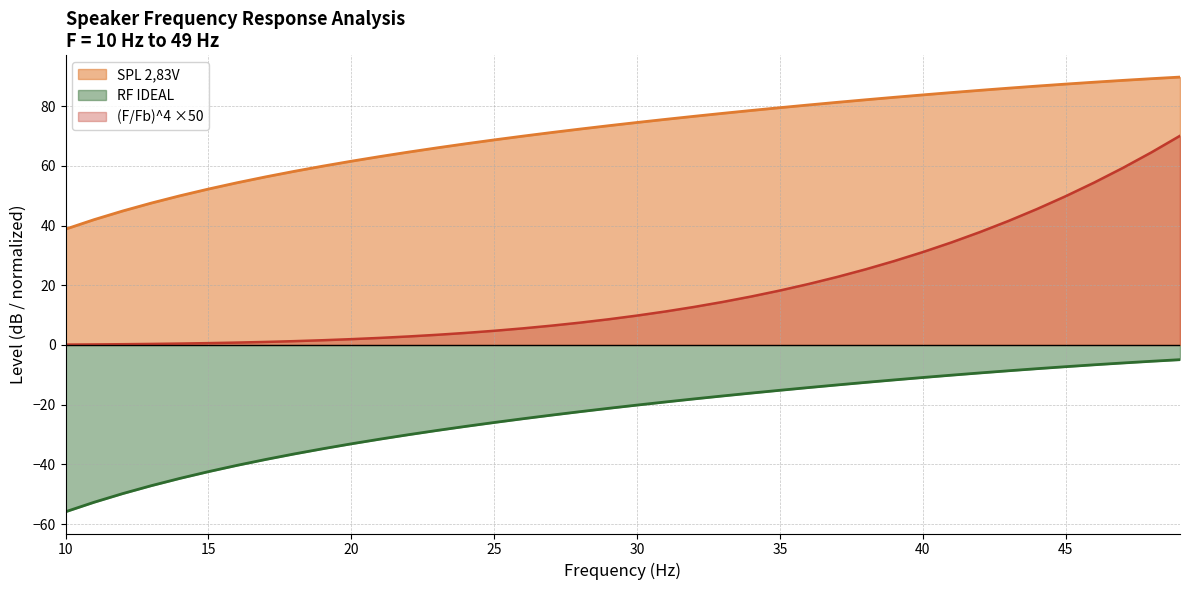

What is the minimum value for RF IDEAL?

-55.9